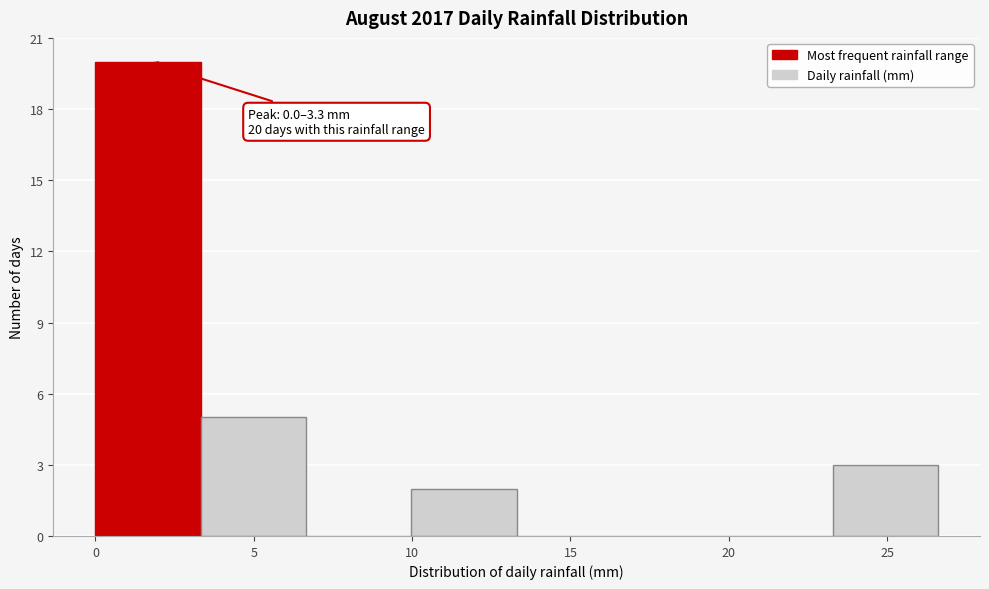

Over which range of the x-axis is the bar tallest?

0.0 to 3.5